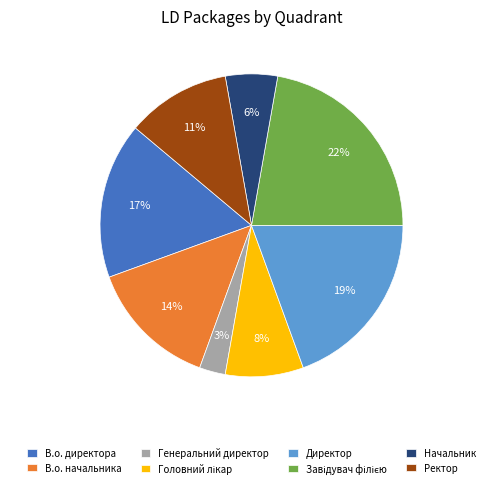

Does Генеральний директор represent more than half of the total?

No